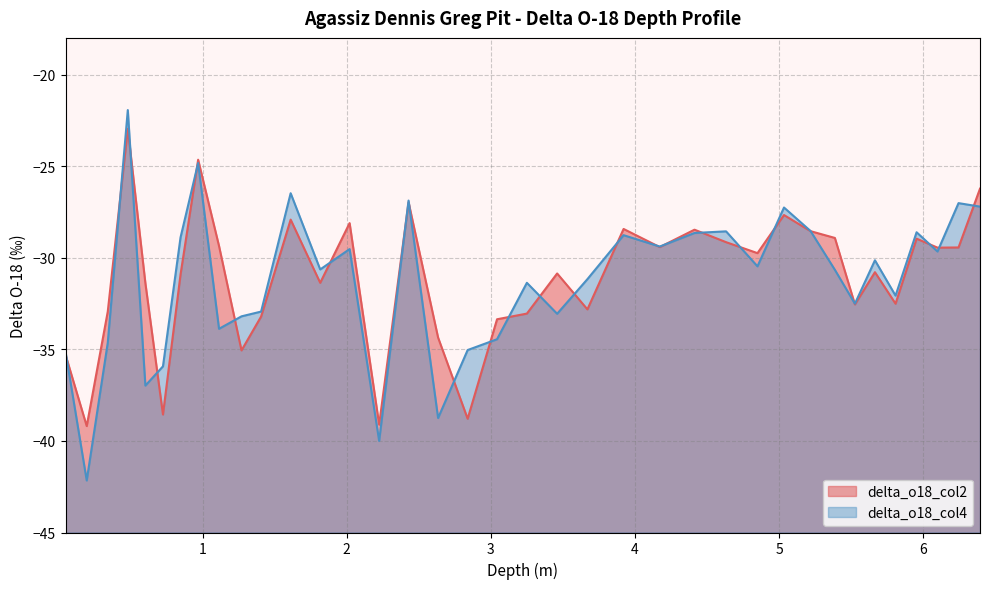

Which series has the widest spread of values?

delta_o18_col4